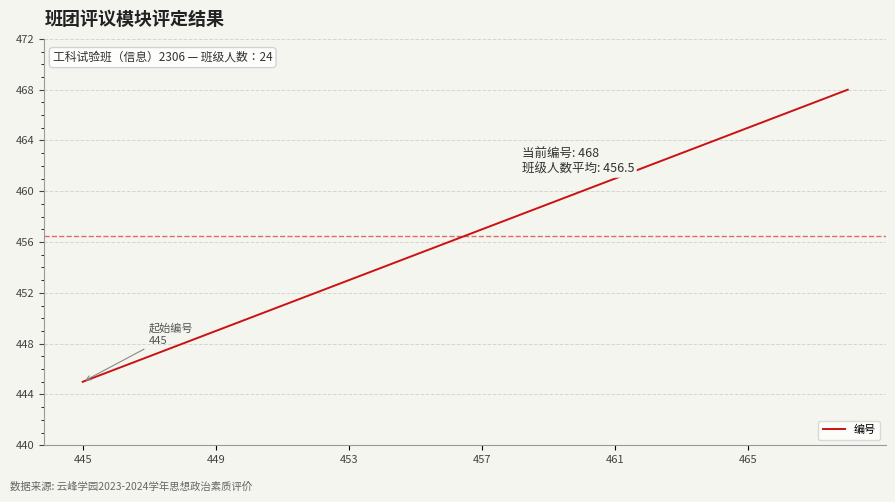

What is the smallest value displayed?

445